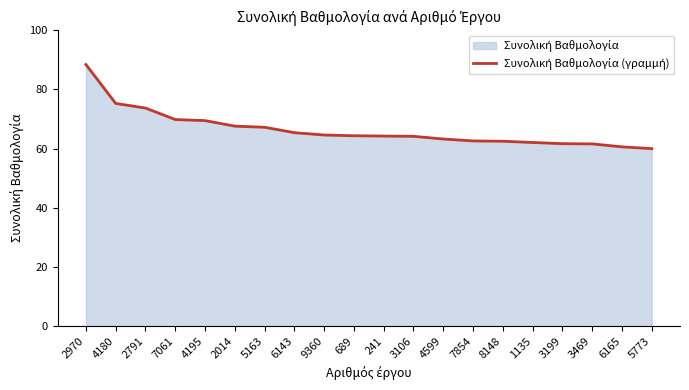

Reading left to right, what are all the values shown in this chart?

2970=88.4	4180=75.3	2791=73.7	7061=69.8	4195=69.5	2014=67.6	5163=67.2	6143=65.4	9360=64.6	689=64.3	241=64.2	3106=64.2	4599=63.2	7854=62.6	8148=62.5	1135=62.1	3199=61.7	3469=61.6	6165=60.6	5773=60.0